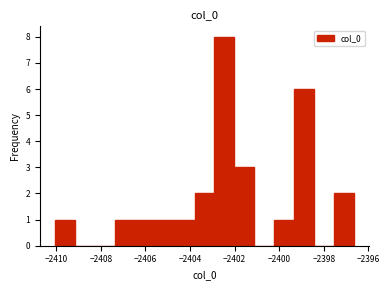

Reading left to right, list every bar in this chart as the range it spans on the x-axis followed by its height. Neither the bar edges nor the heights are printed on the chart, so give them approximately, as read against the axes.

-2410.0 to -2409.2: 1
-2409.2 to -2408.2: 0
-2408.2 to -2407.4: 0
-2407.4 to -2406.4: 1
-2406.4 to -2405.6: 1
-2405.6 to -2404.6: 1
-2404.6 to -2403.8: 1
-2403.8 to -2403.0: 2
-2403.0 to -2402.0: 8
-2402.0 to -2401.2: 3
-2401.2 to -2400.2: 0
-2400.2 to -2399.4: 1
-2399.4 to -2398.4: 6
-2398.4 to -2397.6: 0
-2397.6 to -2396.6: 2